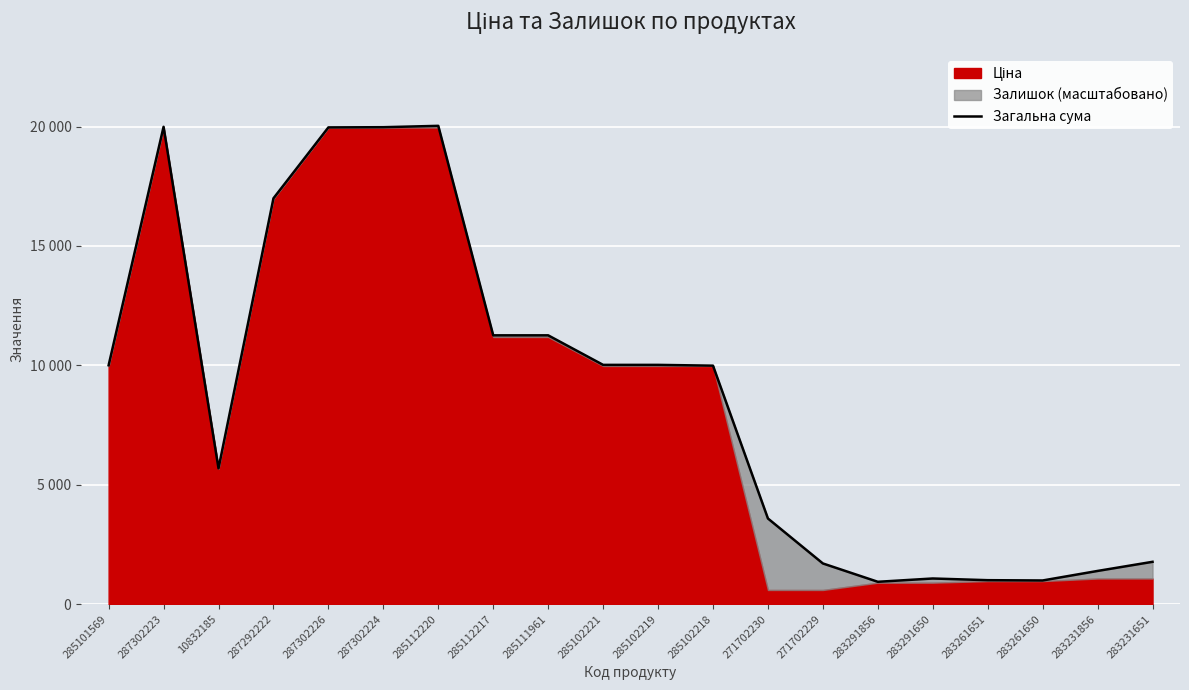

True or false: the data shows 20033.3 at 285112220.

True